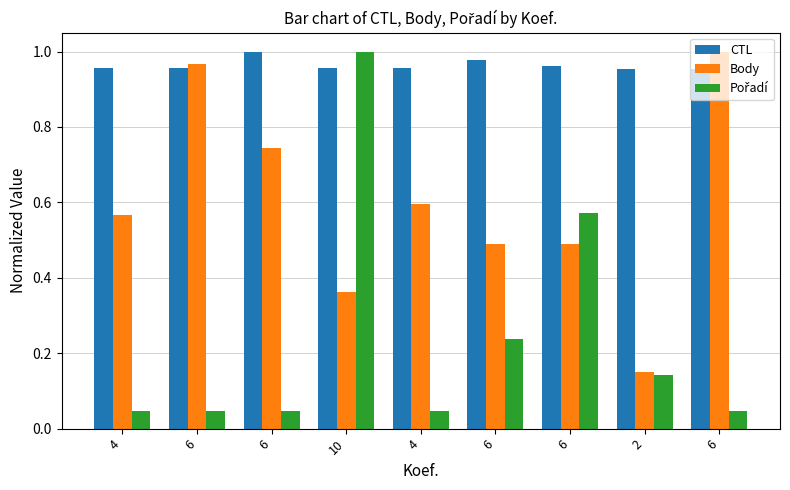

Is it true that Pořadí equals 1.0 at 10?

True